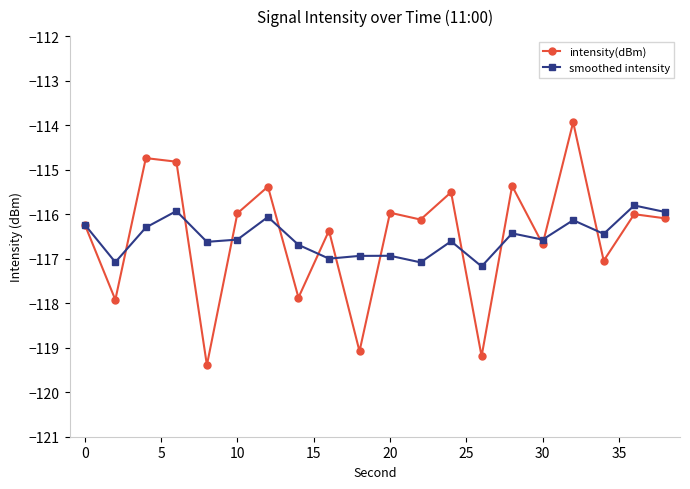

What is the value of the intensity(dBm) point at the 6th from the left?

-116.0